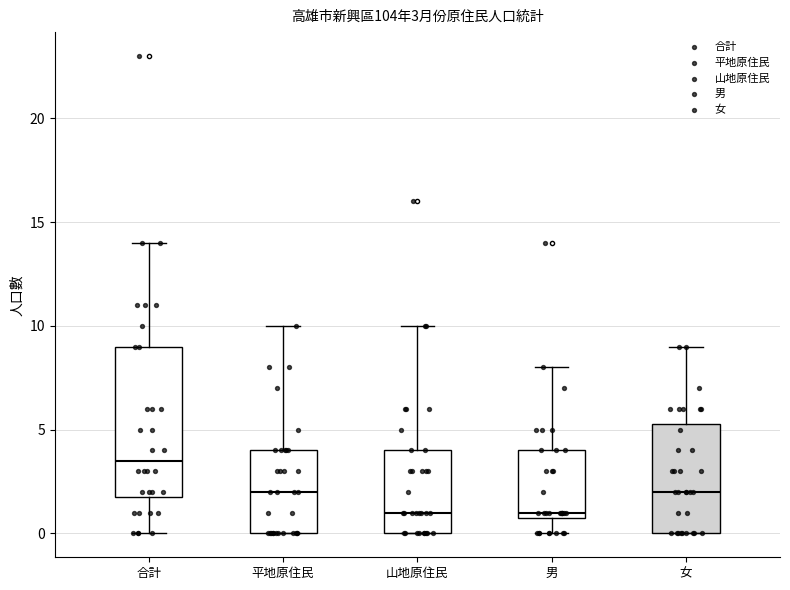

Which box's median line is the highest?

合計